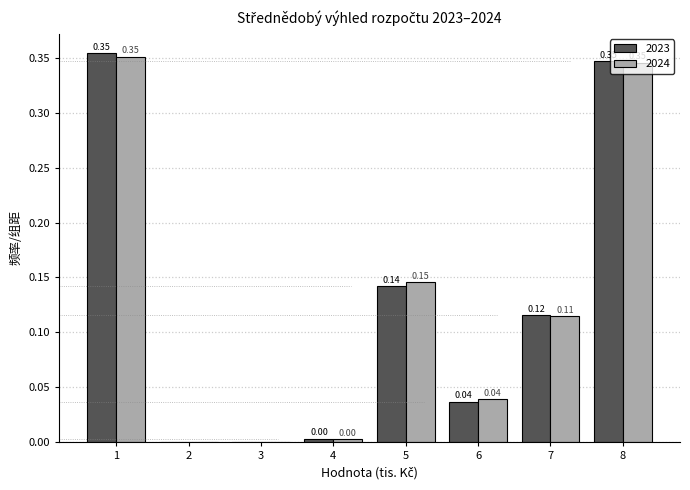

Which series changed the most between 2 and 4?

2023